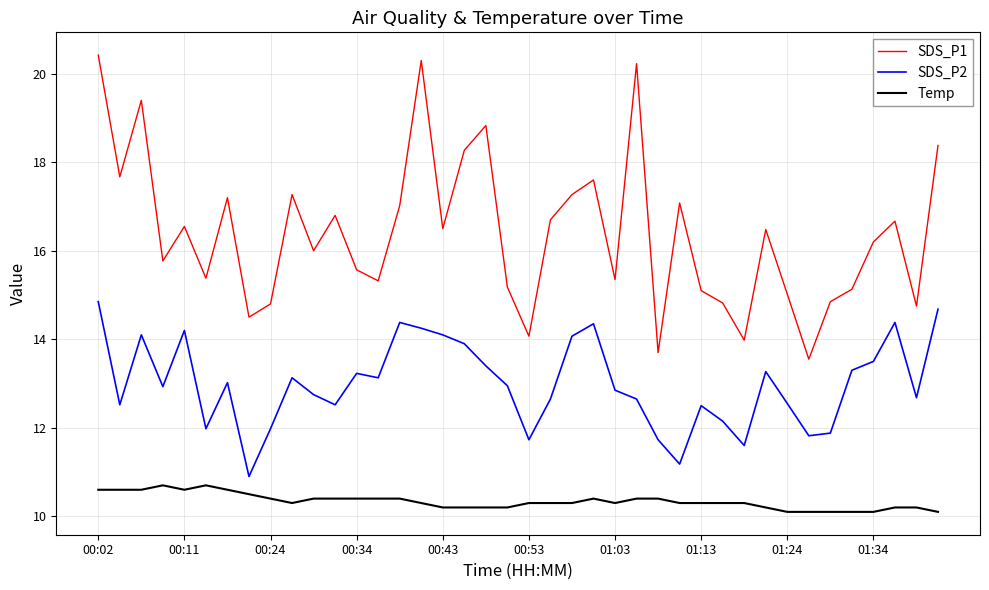

Which series has the largest range (max minus min)?

SDS_P1